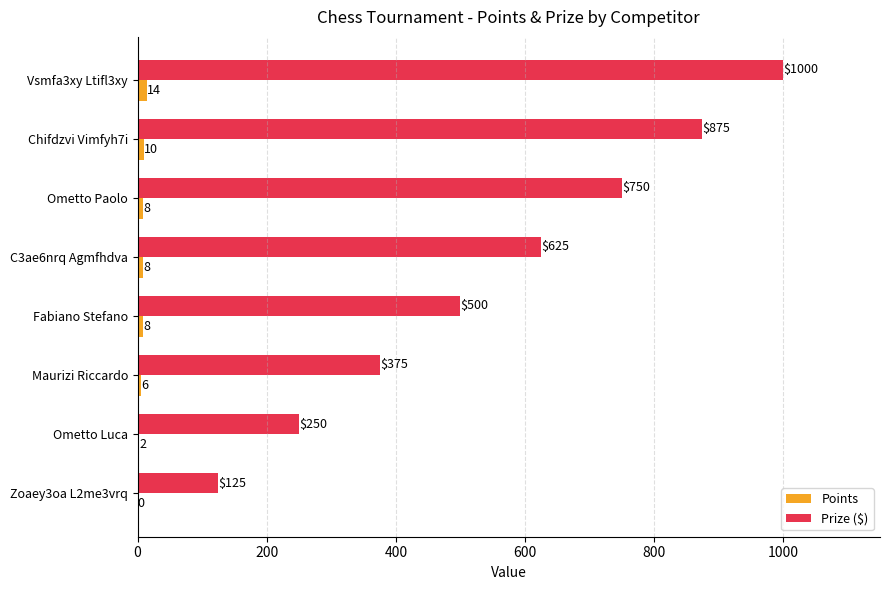

How many categories are shown in the chart?

8